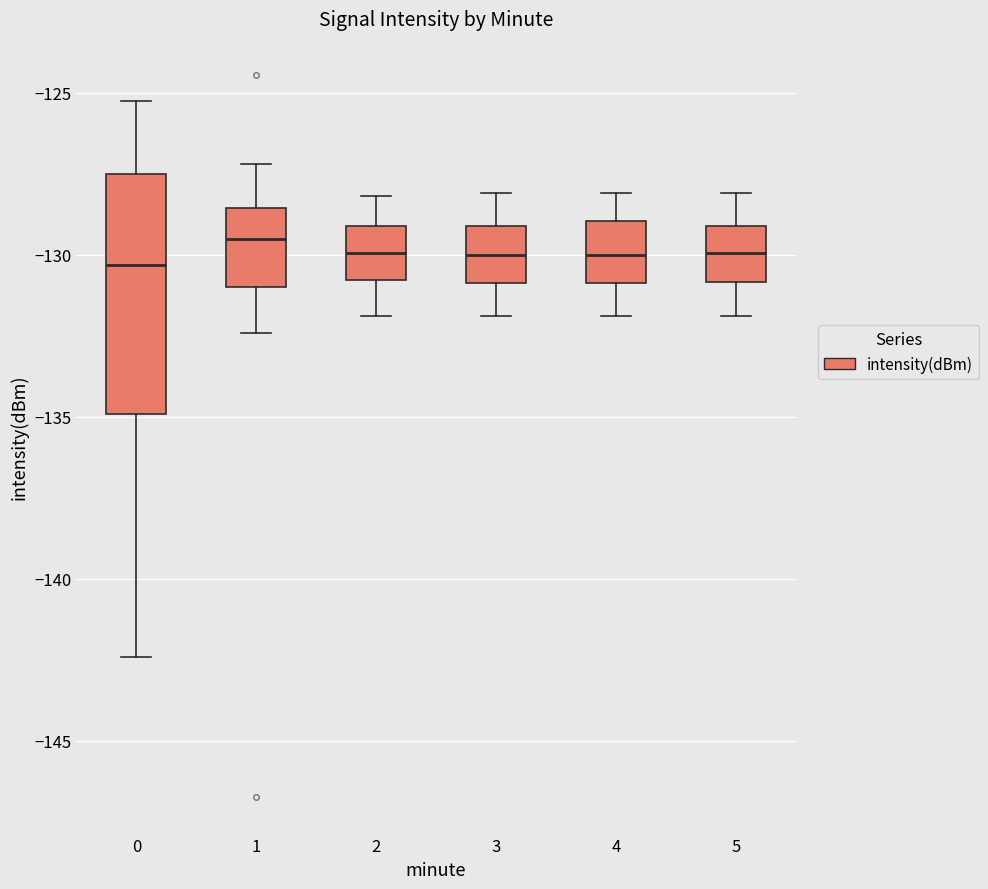

Comparing the boxes themselves (not the whiskers), which one is the tallest?

0